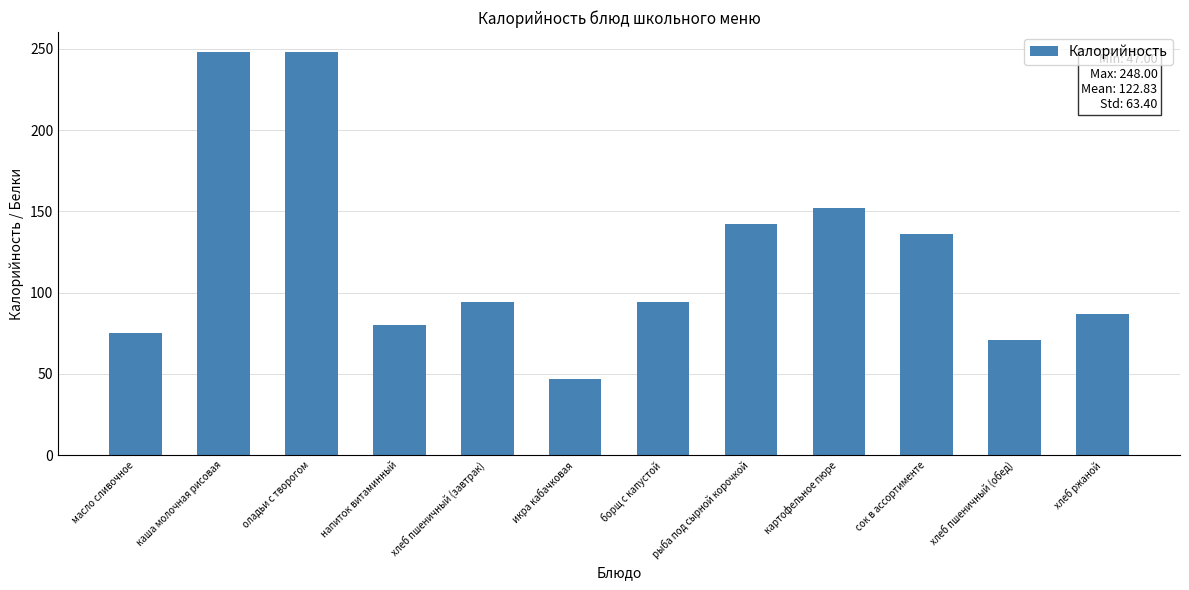

What is the minimum value shown in the chart?

47